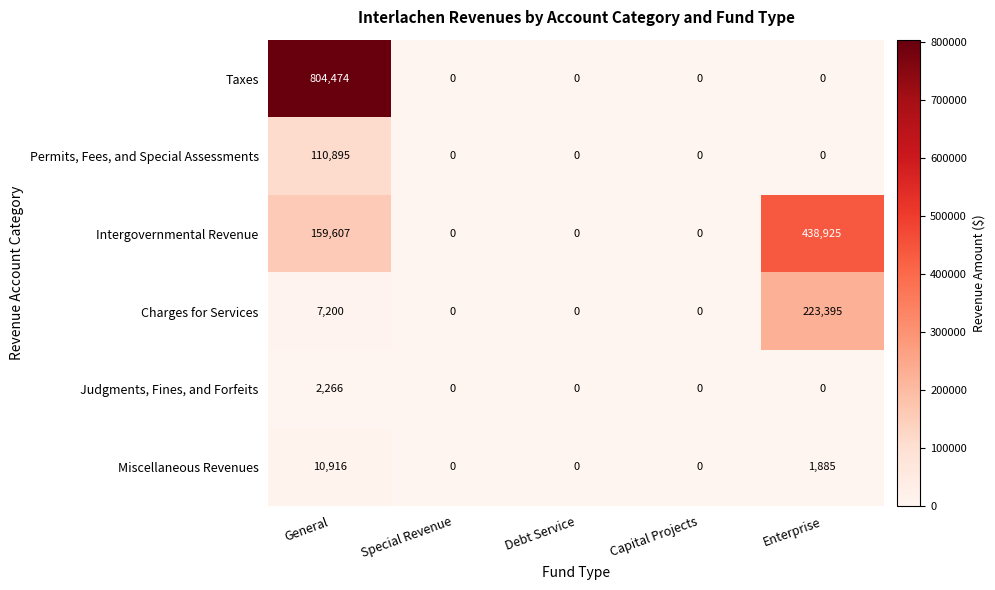

Reading left to right, transcribe all the data shown in this chart.

Taxes: 804474	0	0	0	0
Permits, Fees, and Special Assessments: 110895	0	0	0	0
Intergovernmental Revenue: 159607	0	0	0	438925
Charges for Services: 7200	0	0	0	223395
Judgments, Fines, and Forfeits: 2266	0	0	0	0
Miscellaneous Revenues: 10916	0	0	0	1885